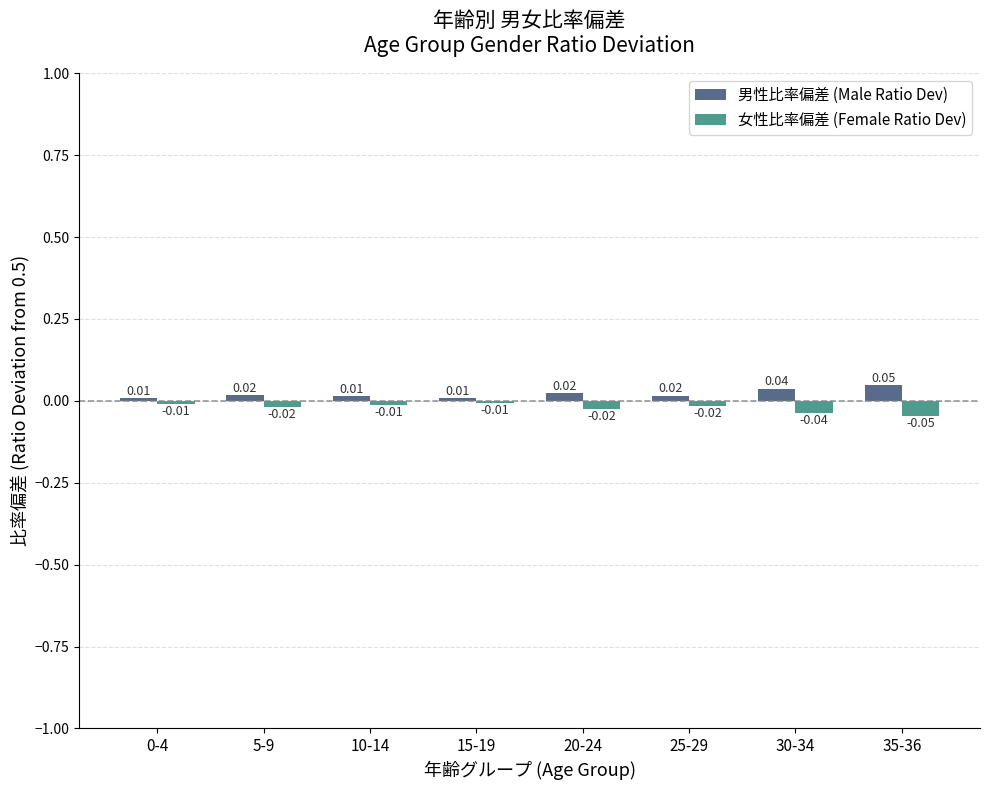

List the series in order of their overall mean, lowest first.

女性比率偏差 (Female Ratio Dev), 男性比率偏差 (Male Ratio Dev)